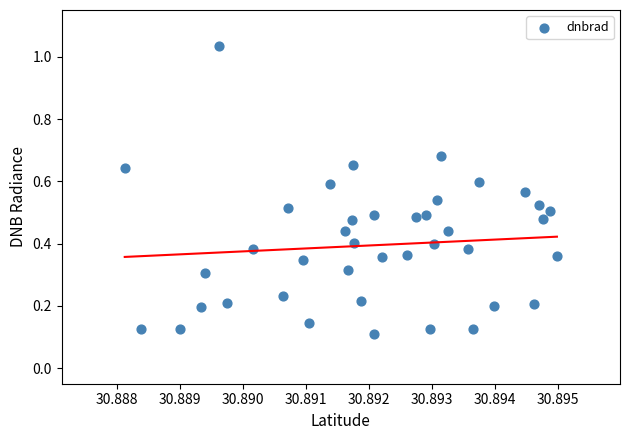

What is the range of Y values (max minus min)?

0.9